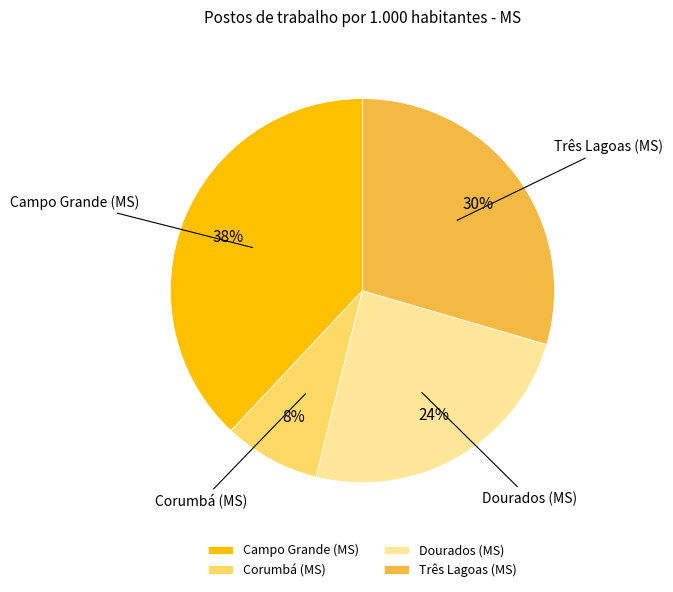

Is Campo Grande (MS) the majority of the pie?

No